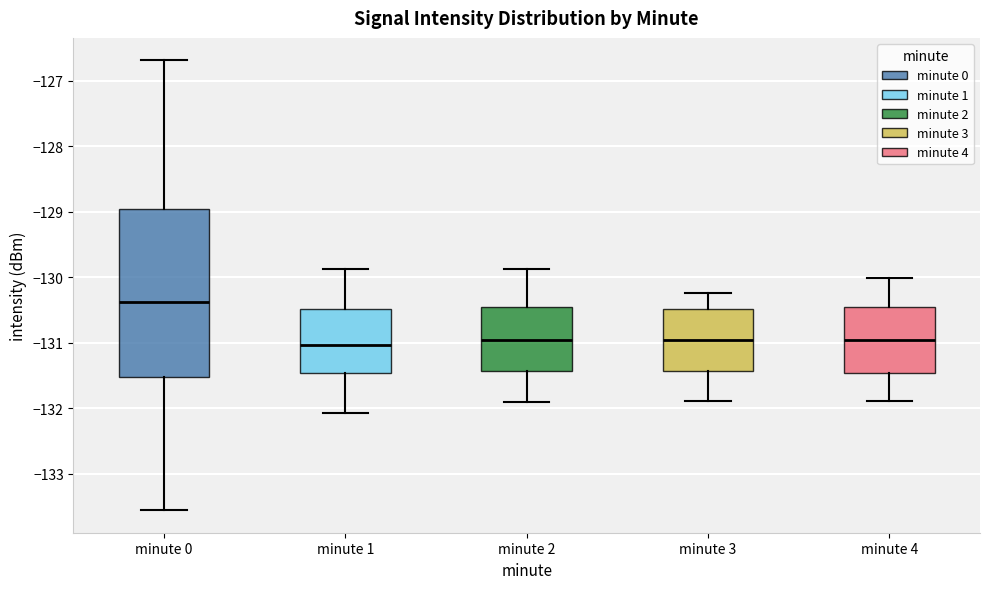

Reading left to right, transcribe this box plot: for each box, give where its median line is, the range the box spans, and where its two whiskers end, as read against the y-axis. The values are not printed on the chart, so give them approximately, as read against the axis.

minute 0: median -130.4, box -131.5 to -129.0, whiskers -133.6 to -126.7
minute 1: median -131.0, box -131.5 to -130.5, whiskers -132.1 to -129.9
minute 2: median -131.0, box -131.4 to -130.5, whiskers -131.9 to -129.9
minute 3: median -131.0, box -131.4 to -130.5, whiskers -131.9 to -130.2
minute 4: median -131.0, box -131.5 to -130.5, whiskers -131.9 to -130.0